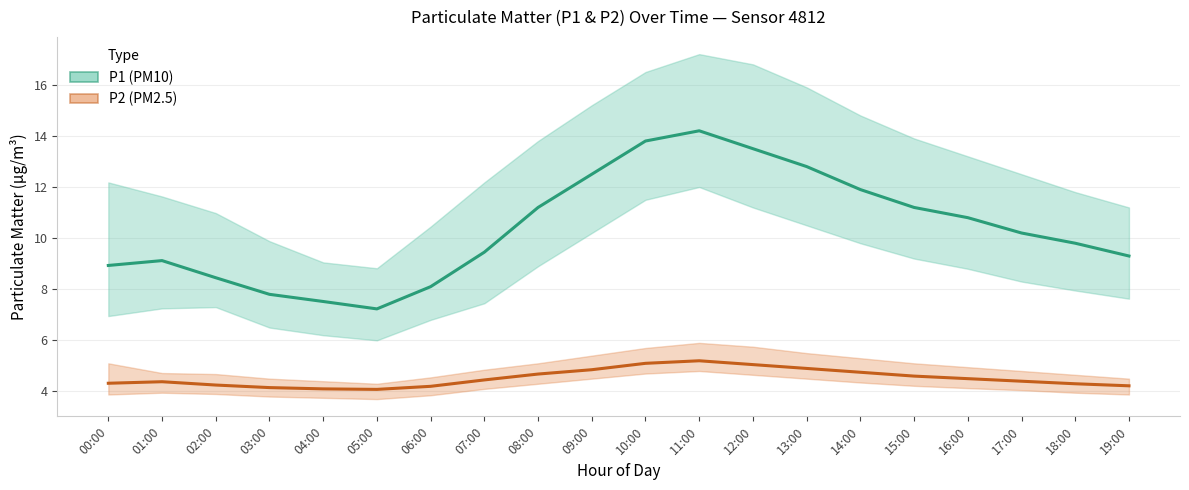

What is the difference between the P1 values at 03:00 and 18:00?

2.0